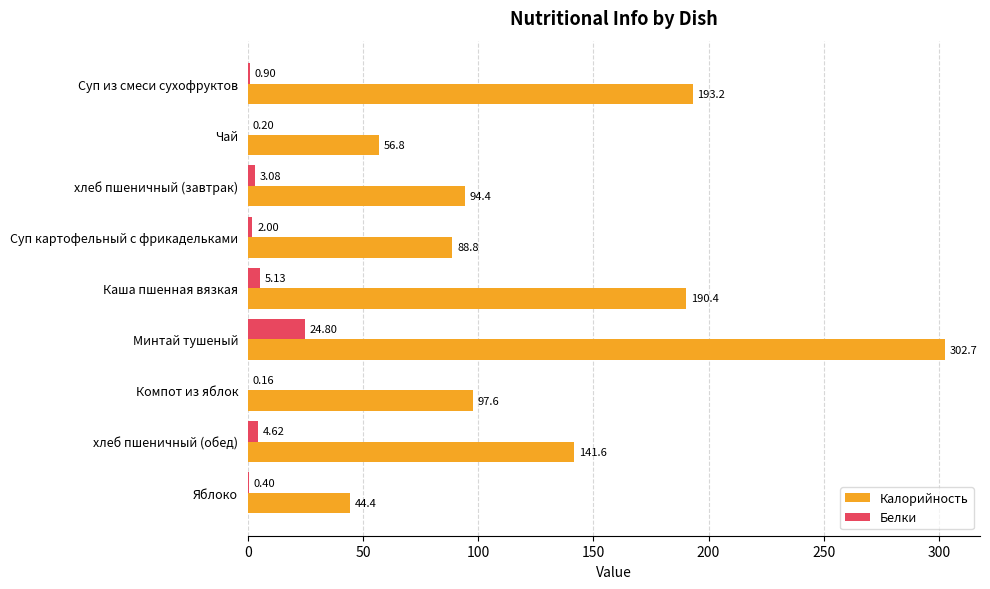

What is the sum of the Калорийность values at Яблоко and Суп картофельный с фрикадельками?

133.2